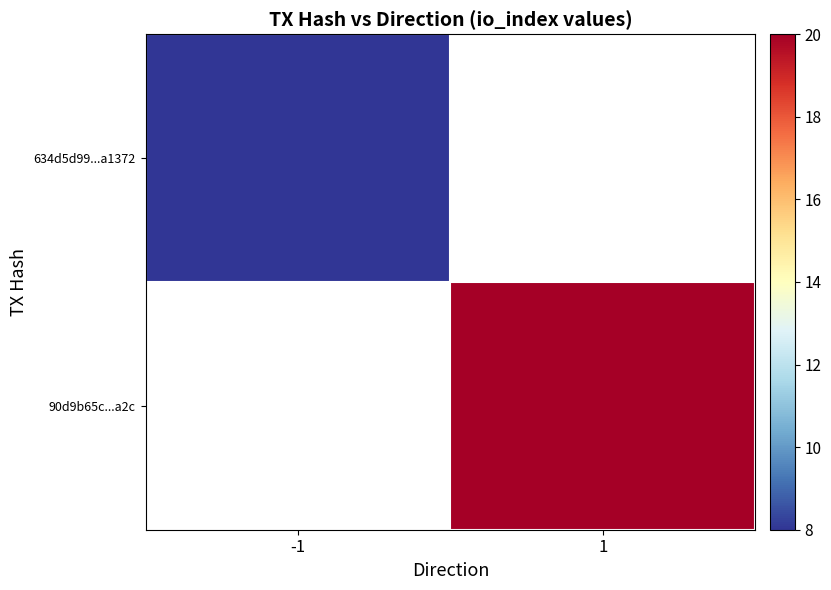

Count the number of data series in this chart.

2